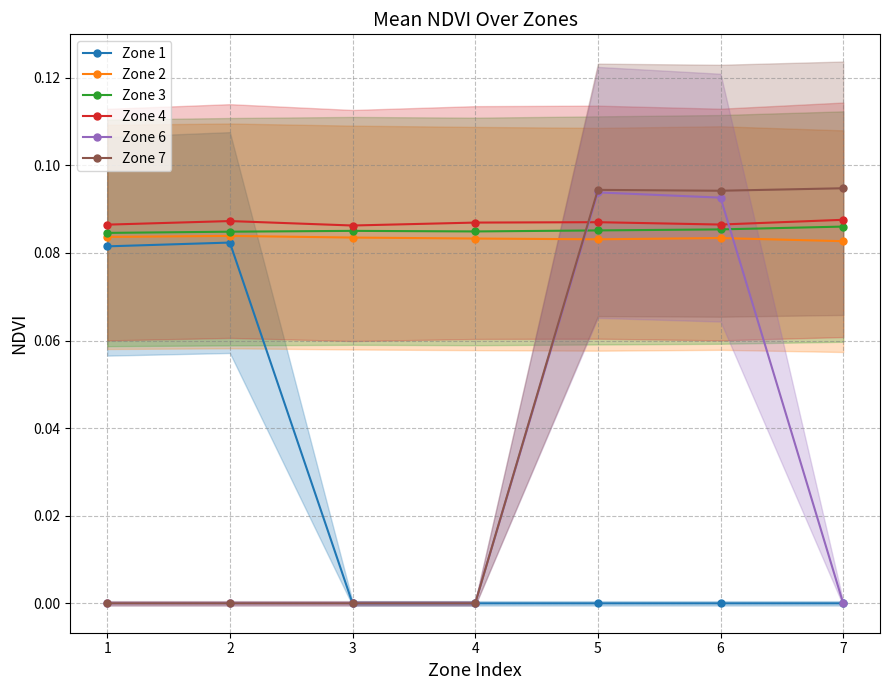

Read the Zone 2 value at 7.

0.1